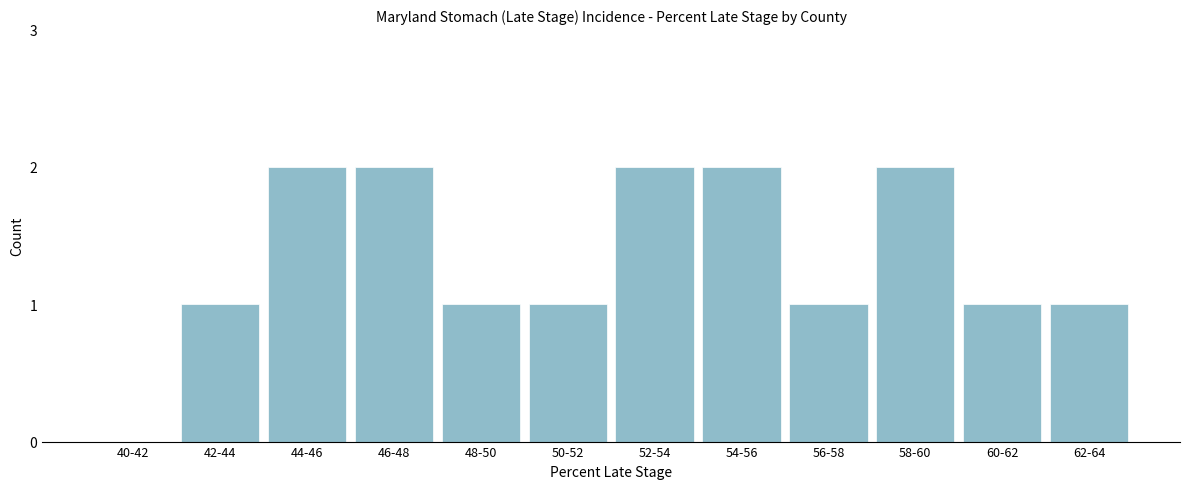

Reading left to right, list all the values displayed in this chart.

40-42=0	42-44=1	44-46=2	46-48=2	48-50=1	50-52=1	52-54=2	54-56=2	56-58=1	58-60=2	60-62=1	62-64=1